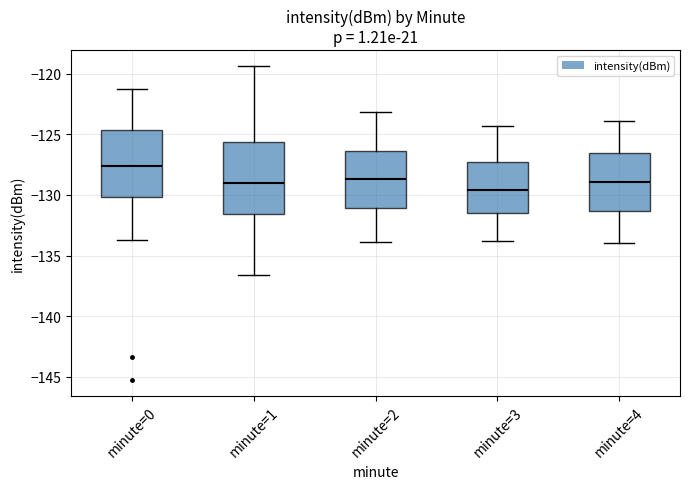

Which box has the highest median line?

minute=0